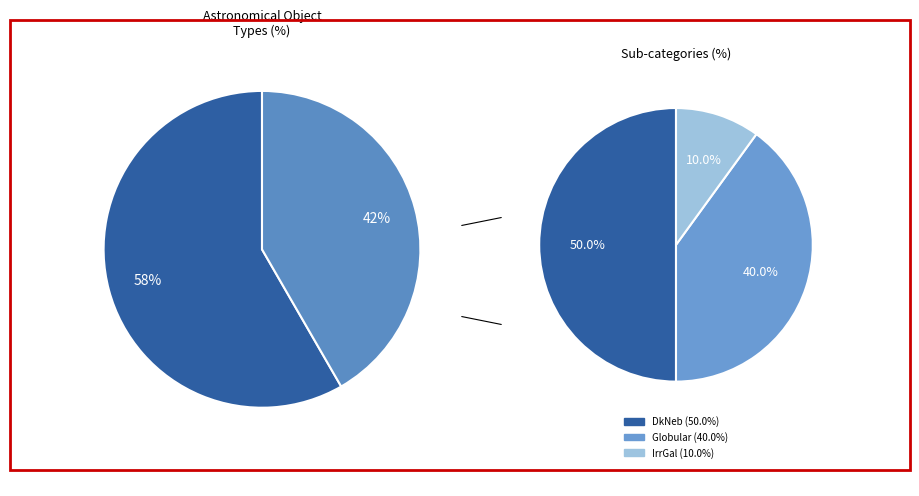

Do DkNeb and Globular together represent more than half of the pie?

No